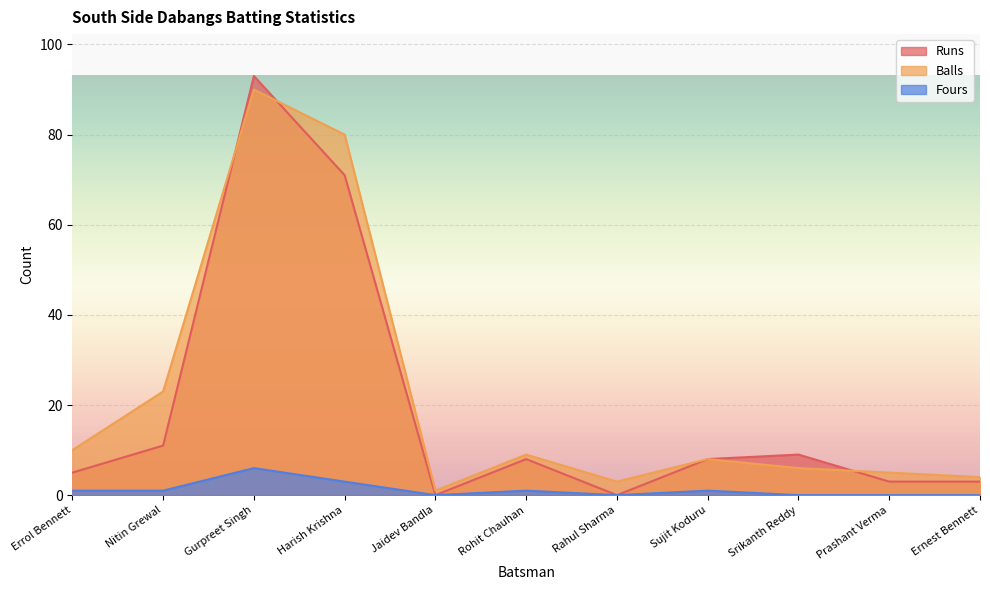

What is the sum of all Balls values?

239